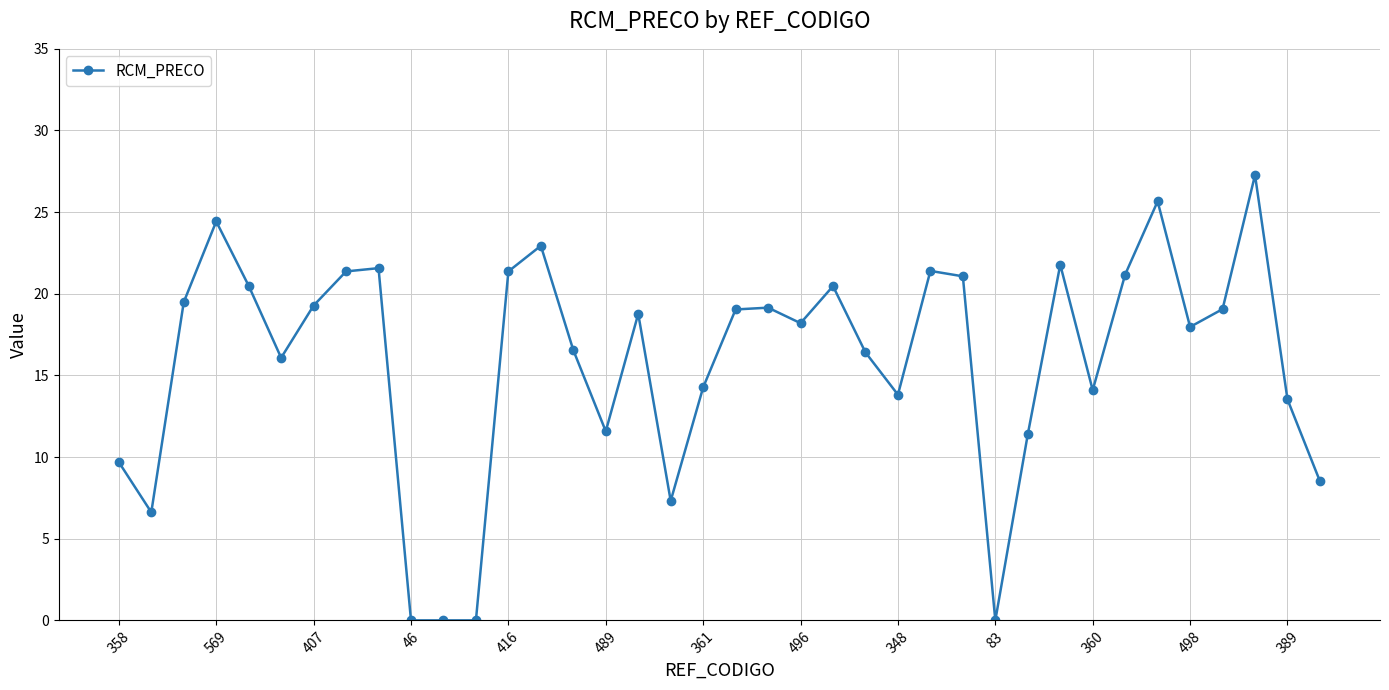

What is the average value?

15.8